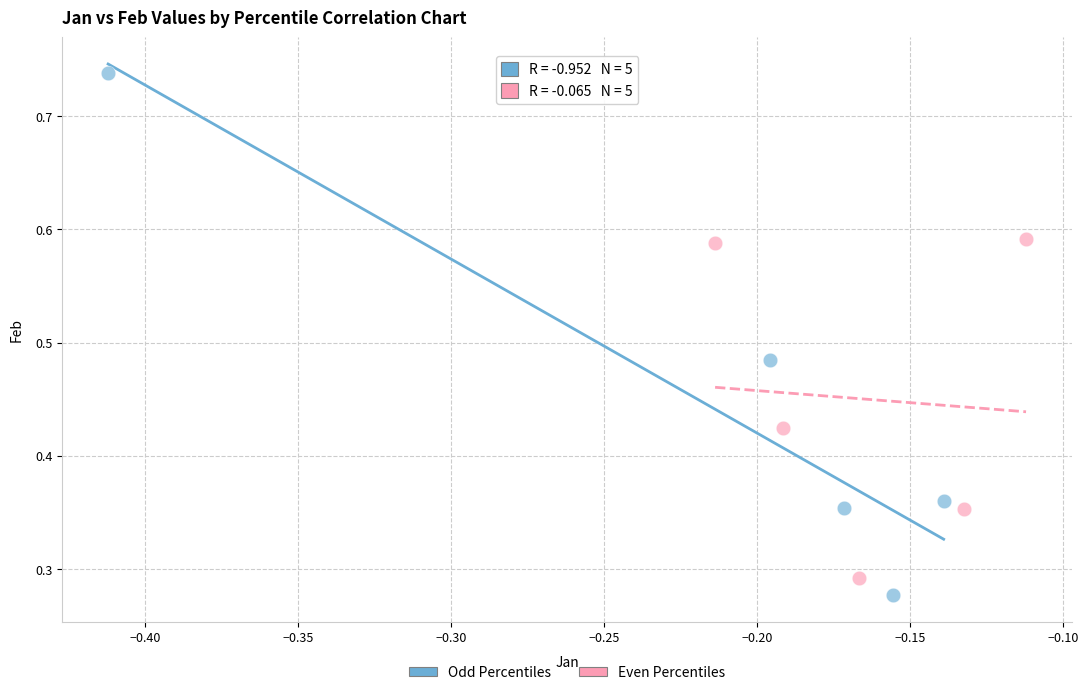

Which series has the widest spread of Y values?

Odd Percentiles